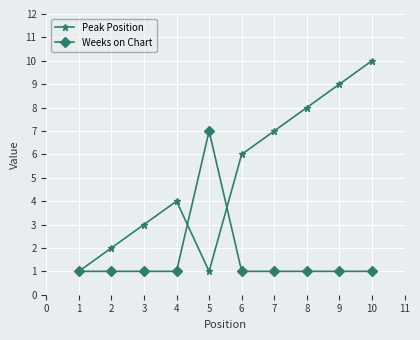

Which category has the highest value across all series?

10